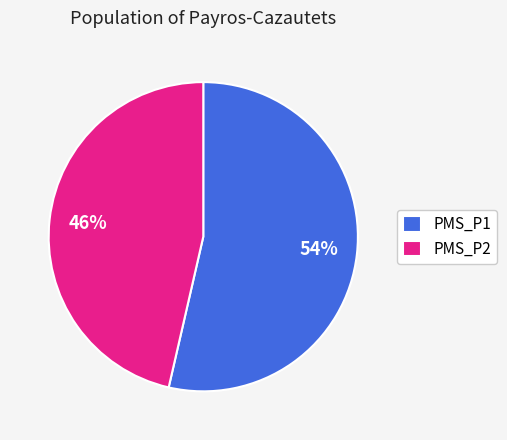

Which slice is the largest?

PMS_P1